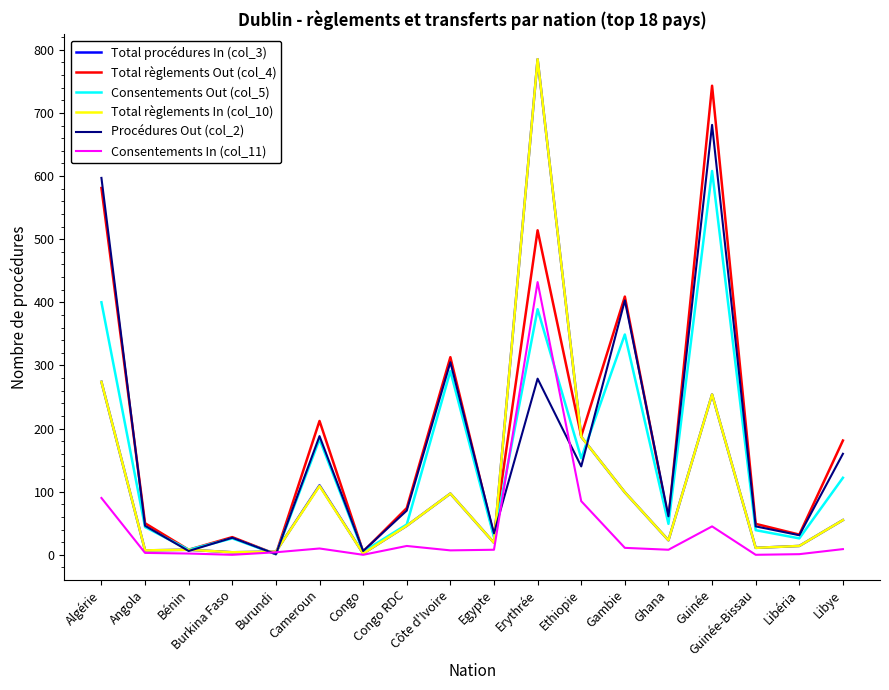

What is the greatest value displayed?

785